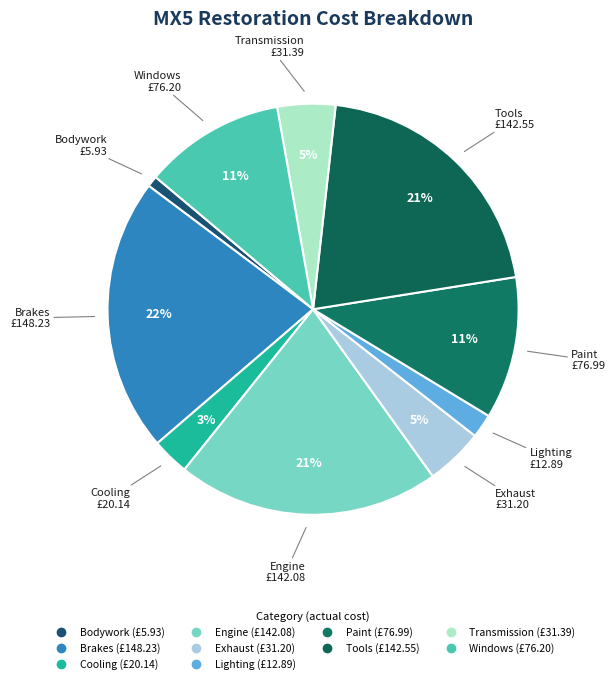

How much of the chart is everything except Paint?

88.8%